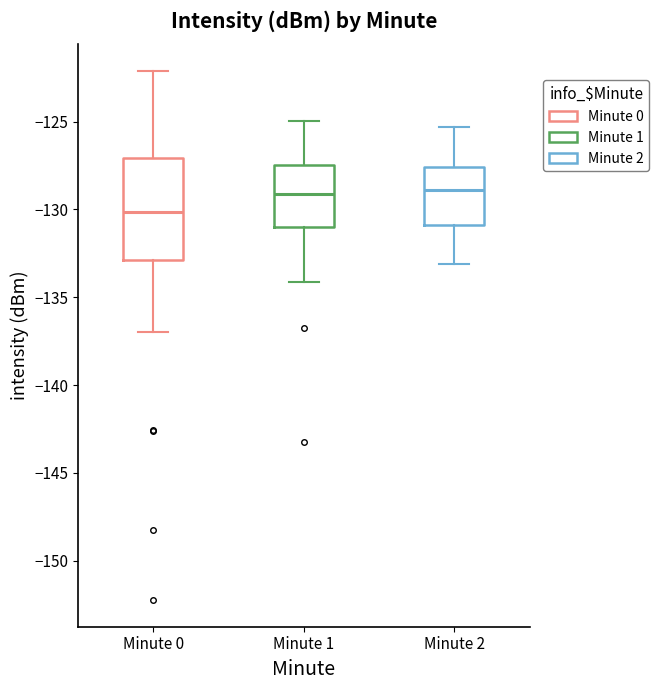

Comparing the boxes themselves (not the whiskers), which one is the tallest?

Minute 0